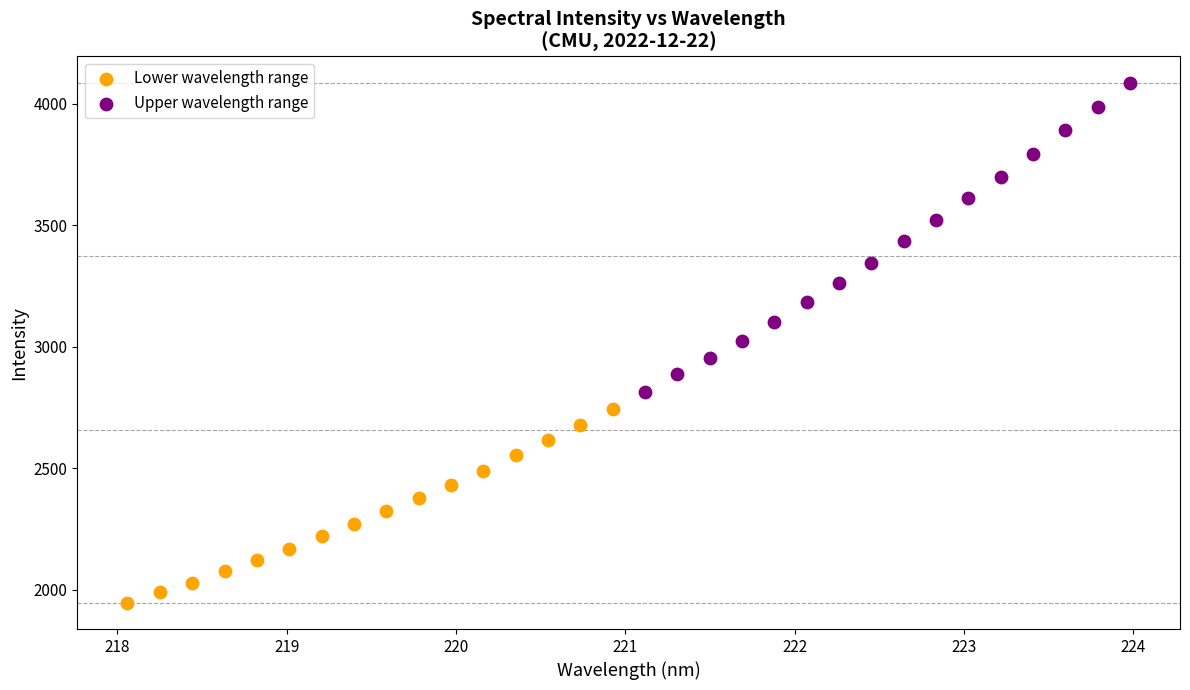

Which series reaches the minimum Y coordinate?

Lower wavelength range